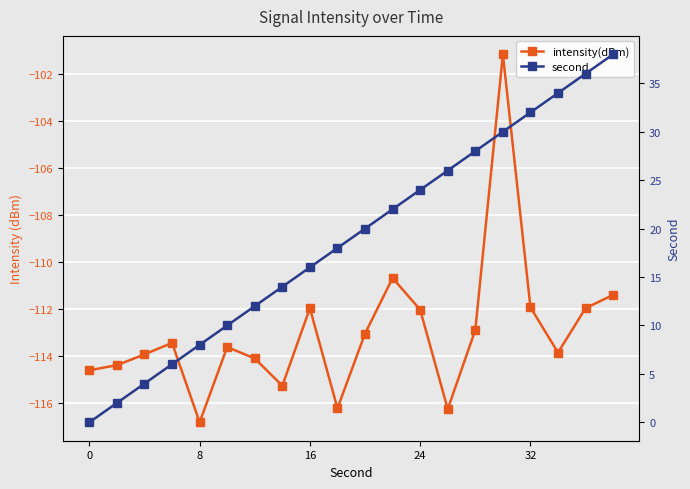

Reading left to right, transcribe all the data shown in this chart.

intensity(dBm): -114.6	-114.4	-113.9	-113.5	-116.8	-113.6	-114.1	-115.3	-112.0	-116.2	-113.1	-110.7	-112.0	-116.3	-112.9	-101.2	-111.9	-113.9	-112.0	-111.4
second: 0.0	2.0	4.0	6.0	8.0	10.0	12.0	14.0	16.0	18.0	20.0	22.0	24.0	26.0	28.0	30.0	32.0	34.0	36.0	38.0